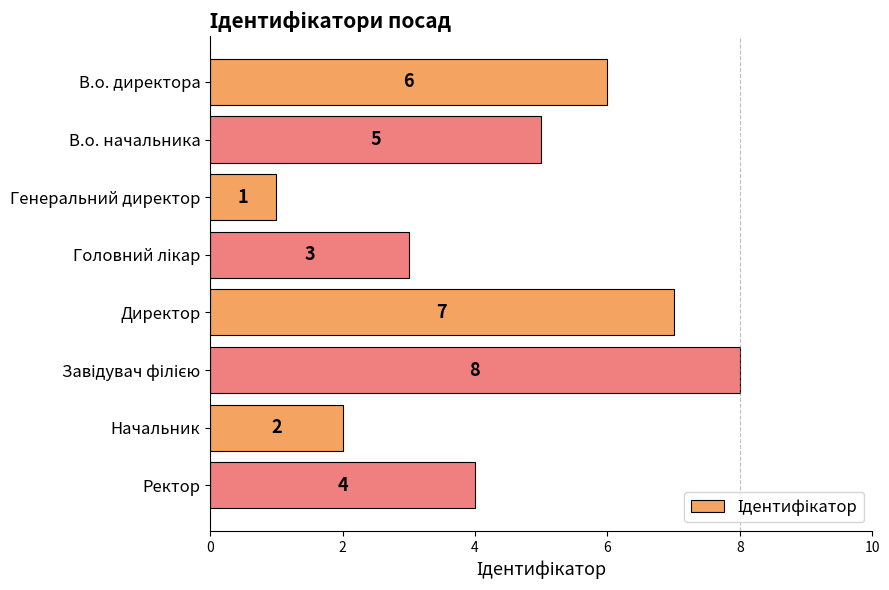

Count the number of categories in the chart.

8